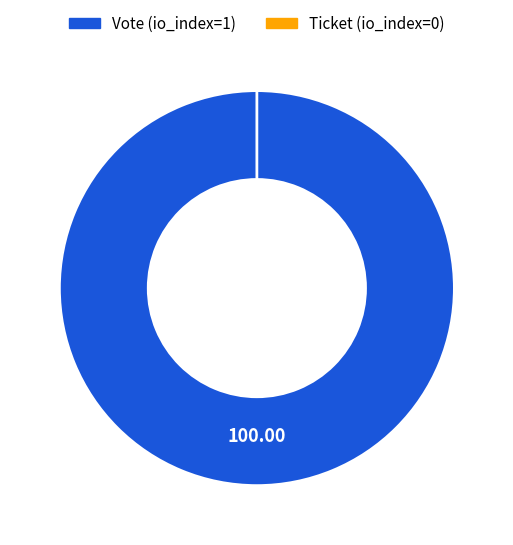

To the nearest percent, what is the combined percentage of Vote and Ticket?

100%